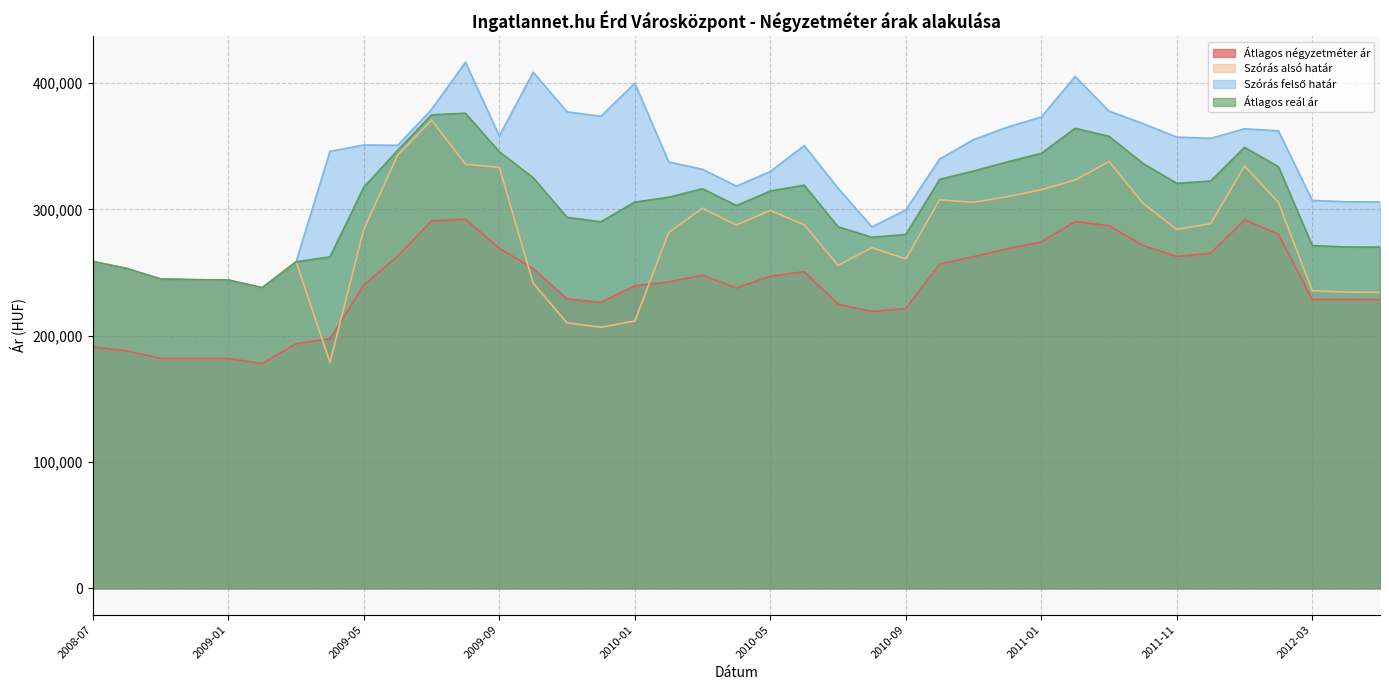

What position from the right is 2010-01?

23